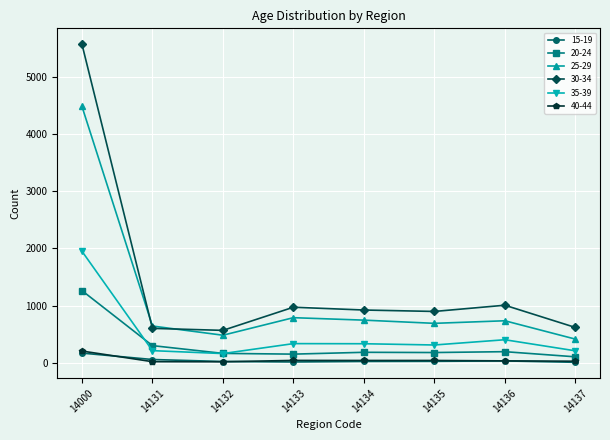

Which series has the largest total across all categories?

30-34